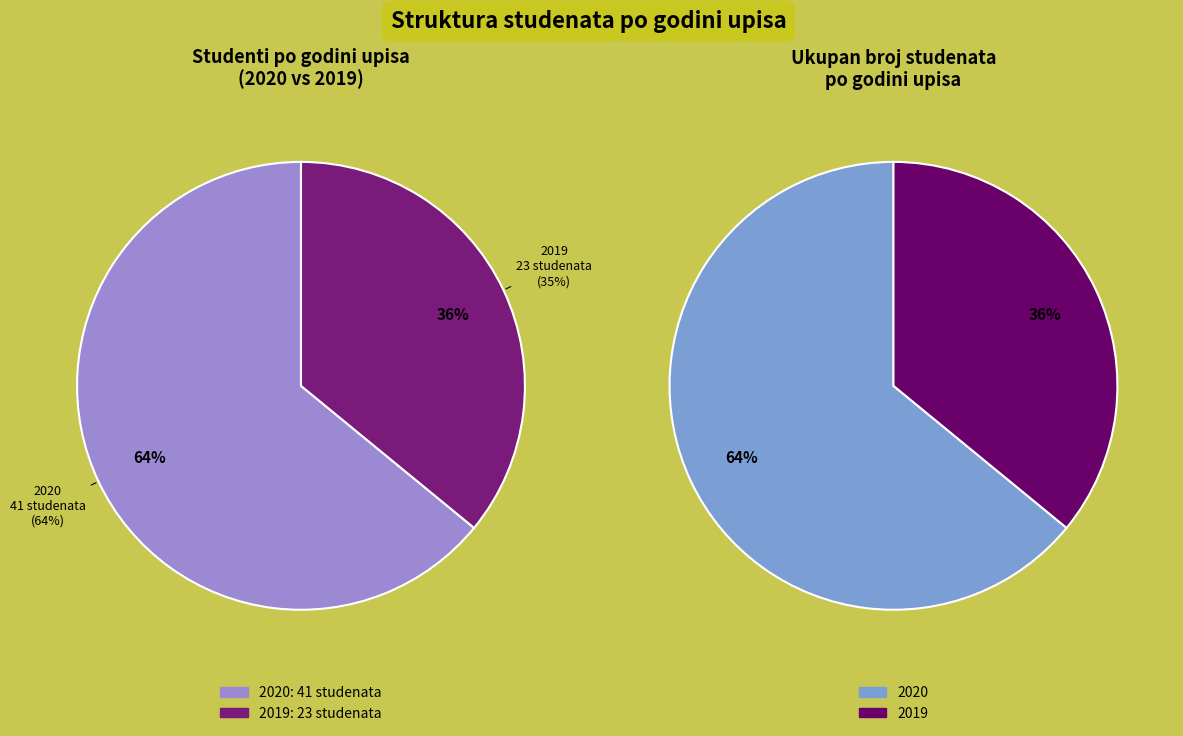

How many slices are in this pie chart?

2